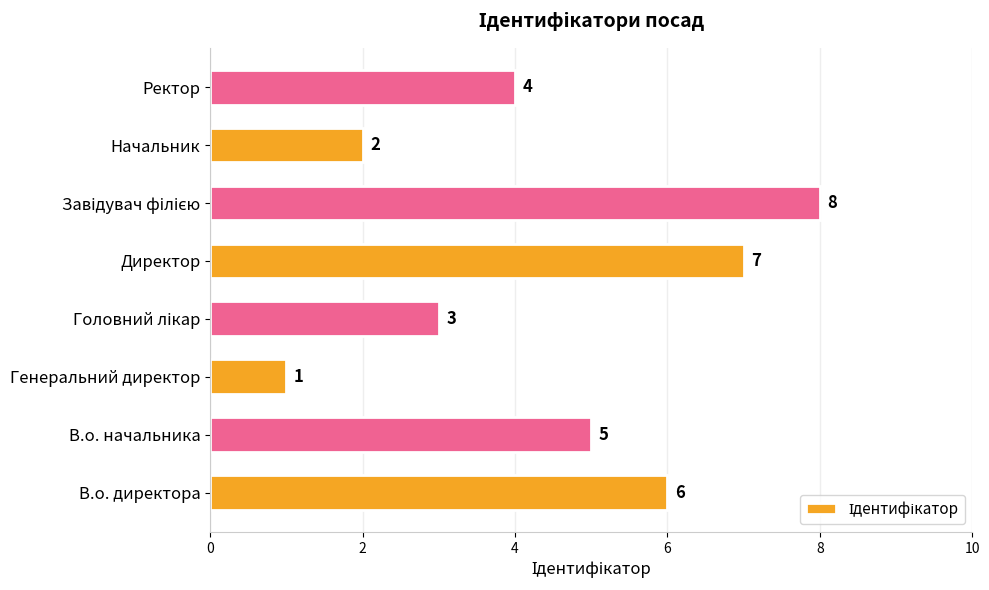

What is the difference between the maximum and second lowest values?

6